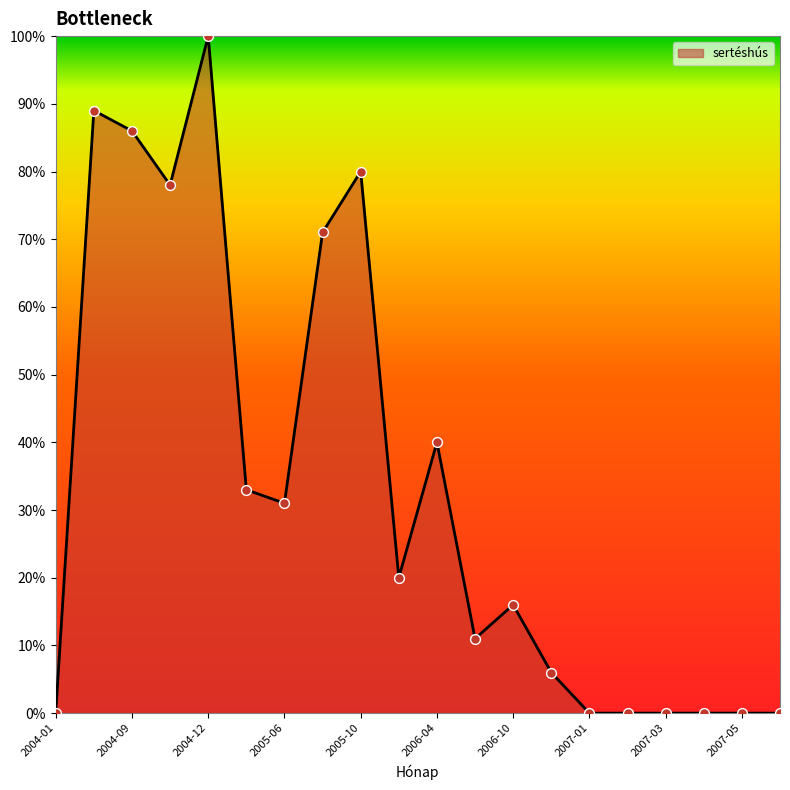

What is the greatest value displayed?

100